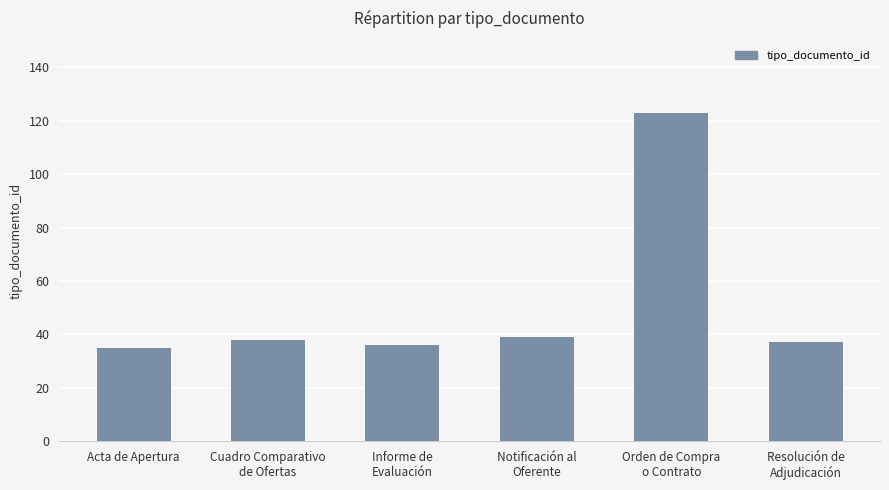

Which has a higher value, Notificación al
Oferente or Informe de
Evaluación?

Notificación al
Oferente